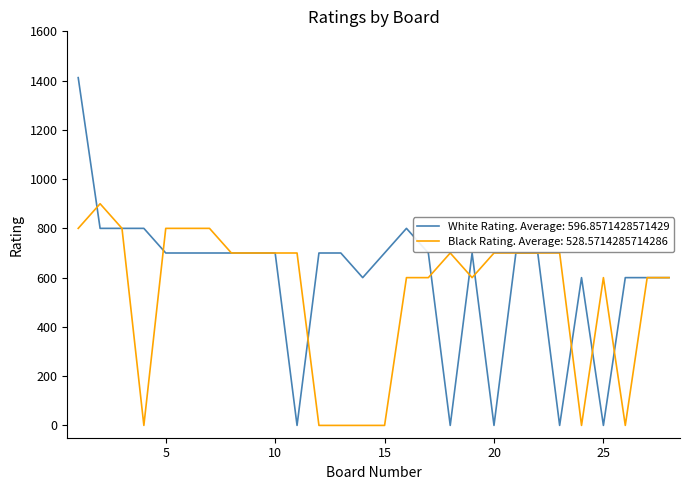

Is this an area chart (filled region under the line)?

No